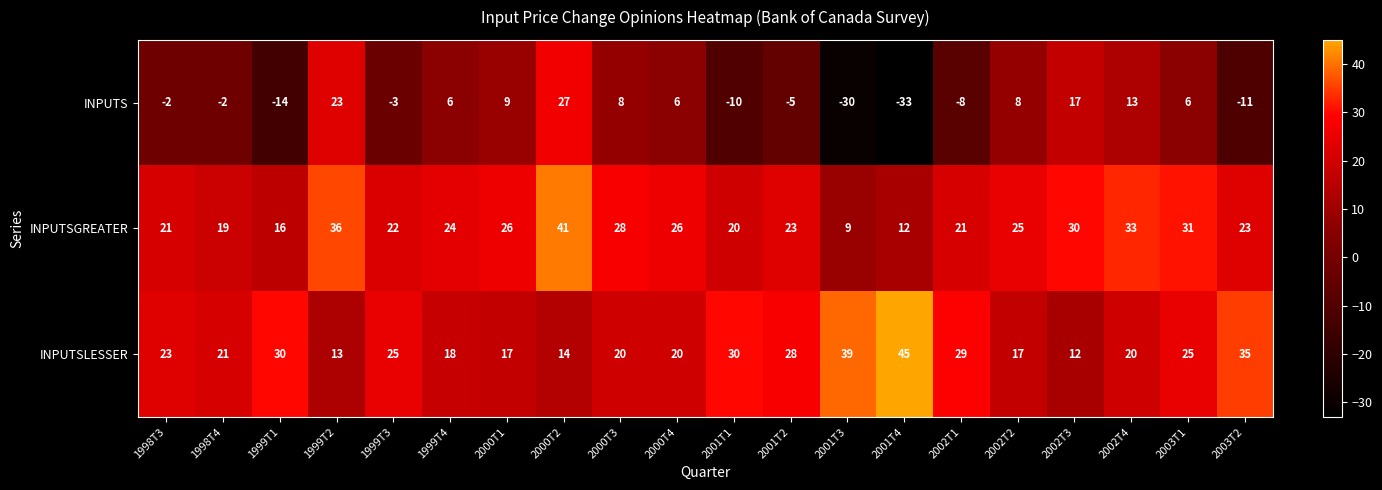

What is the spread (max minus min) of values at 2002T4?

20